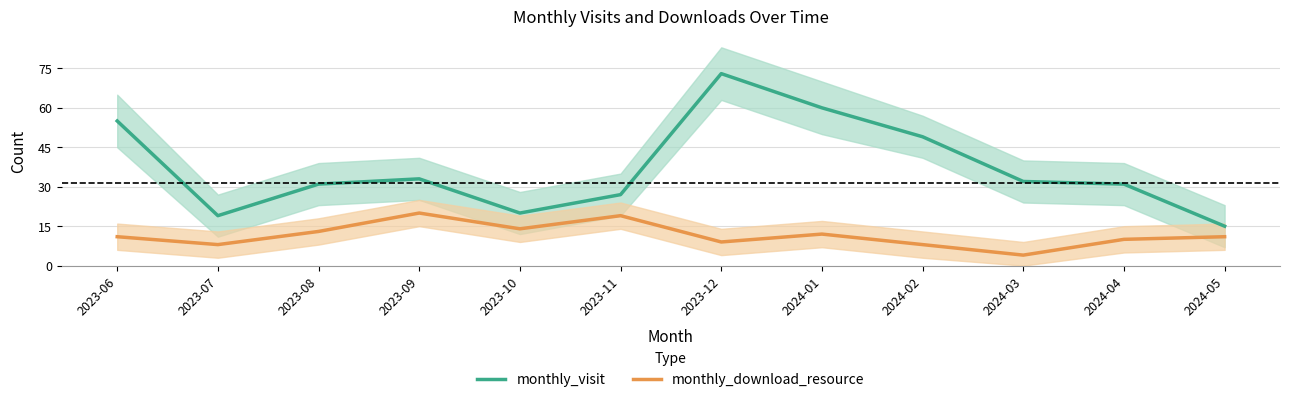

In monthly_visit, how many points are higher than both neighbors (excluding endpoints)?

2